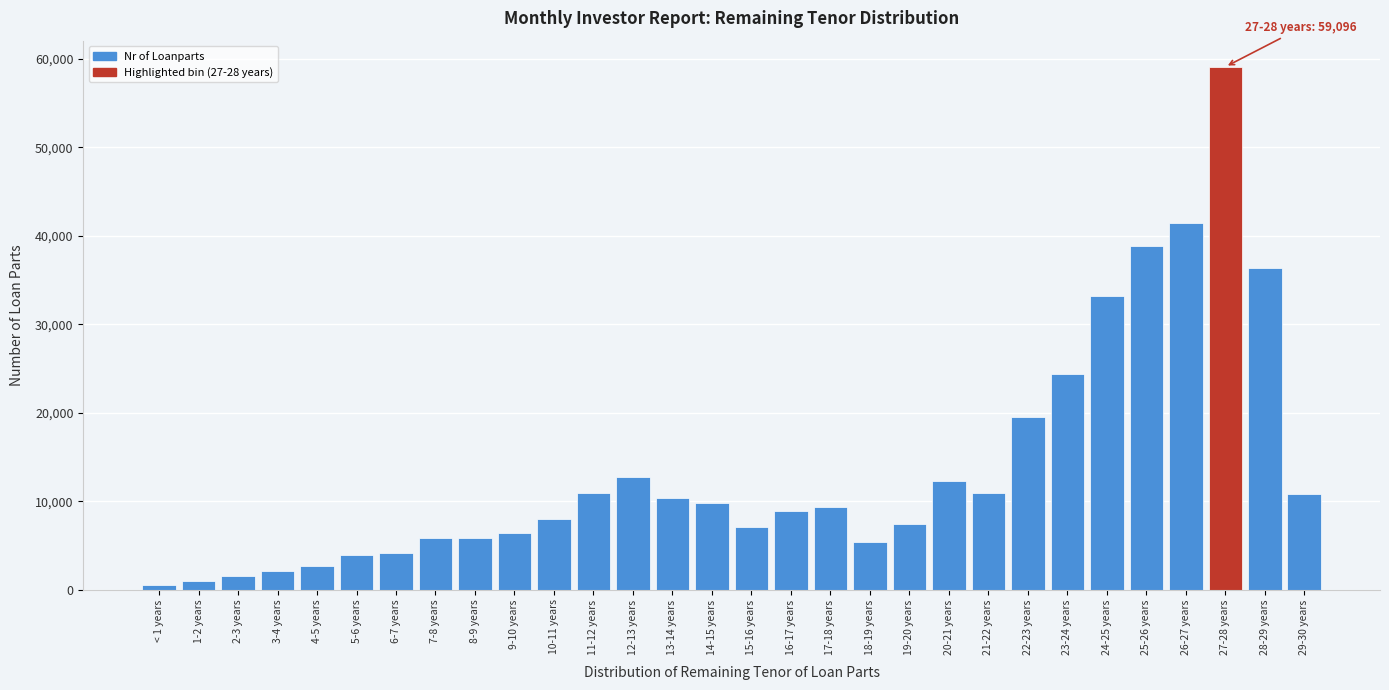

At which label is the value closest to 29838?

24-25 years